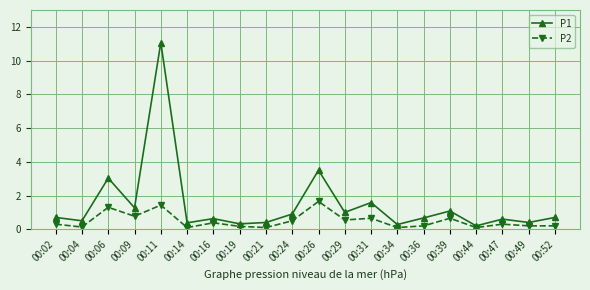

Rank the series by their maximum value, from highest to lowest.

P1, P2